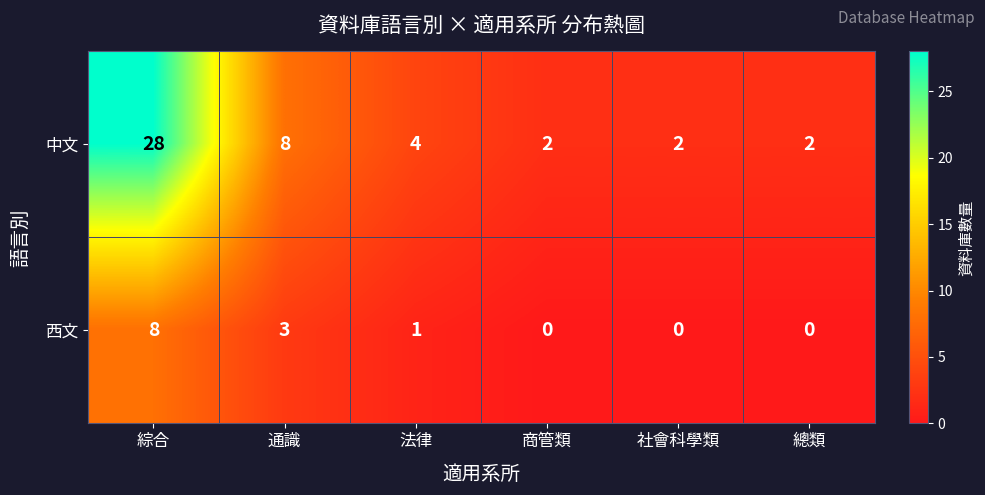

Which category has the highest value across all series?

綜合